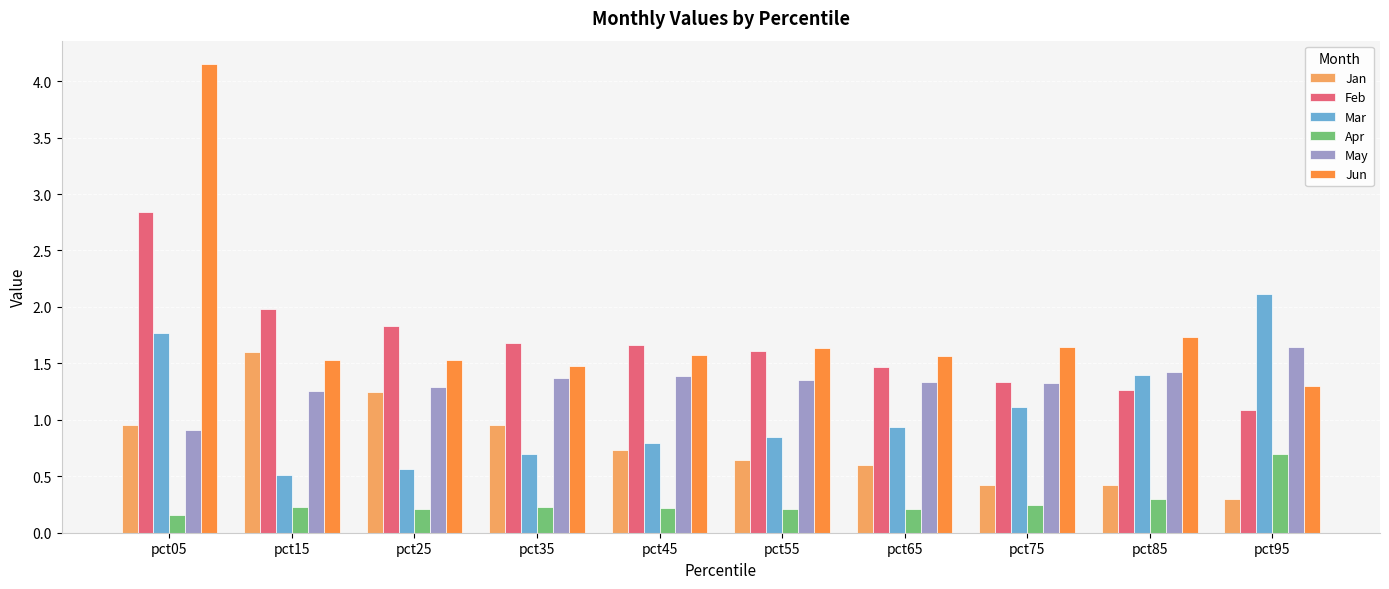

Rank the series by their maximum value, from highest to lowest.

Jun, Feb, Mar, May, Jan, Apr